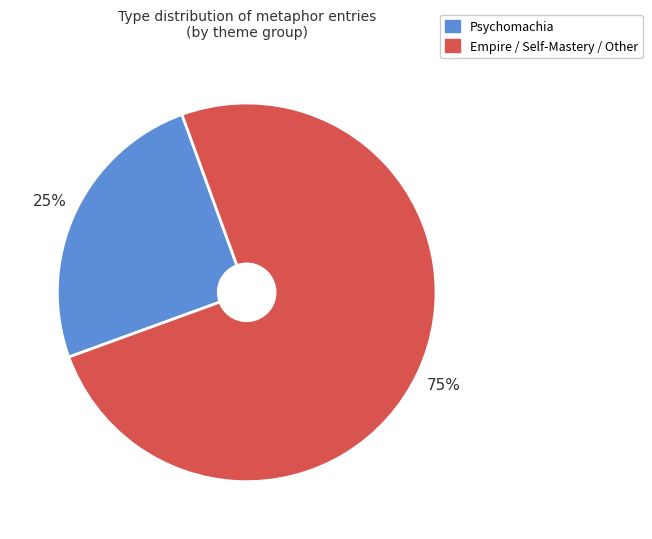

Is there a majority slice in this chart?

Yes